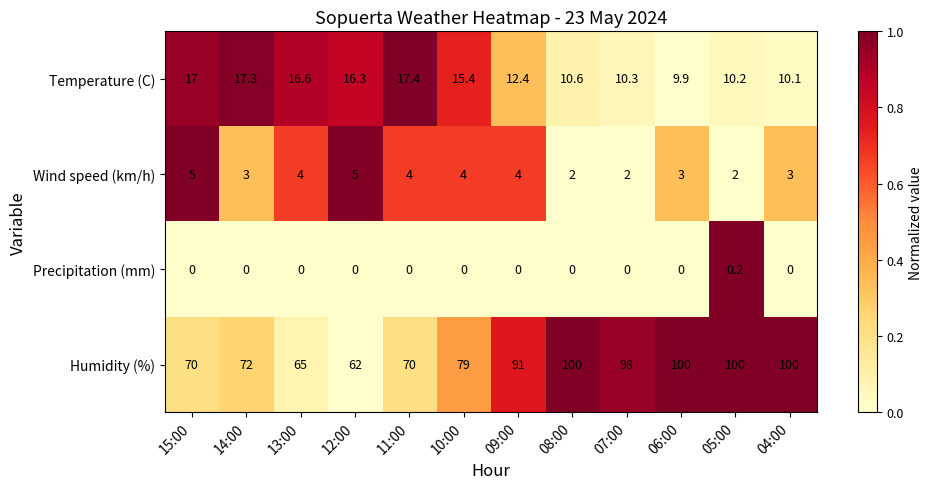

How many Precipitation (mm) values are between 0 and 1?

12